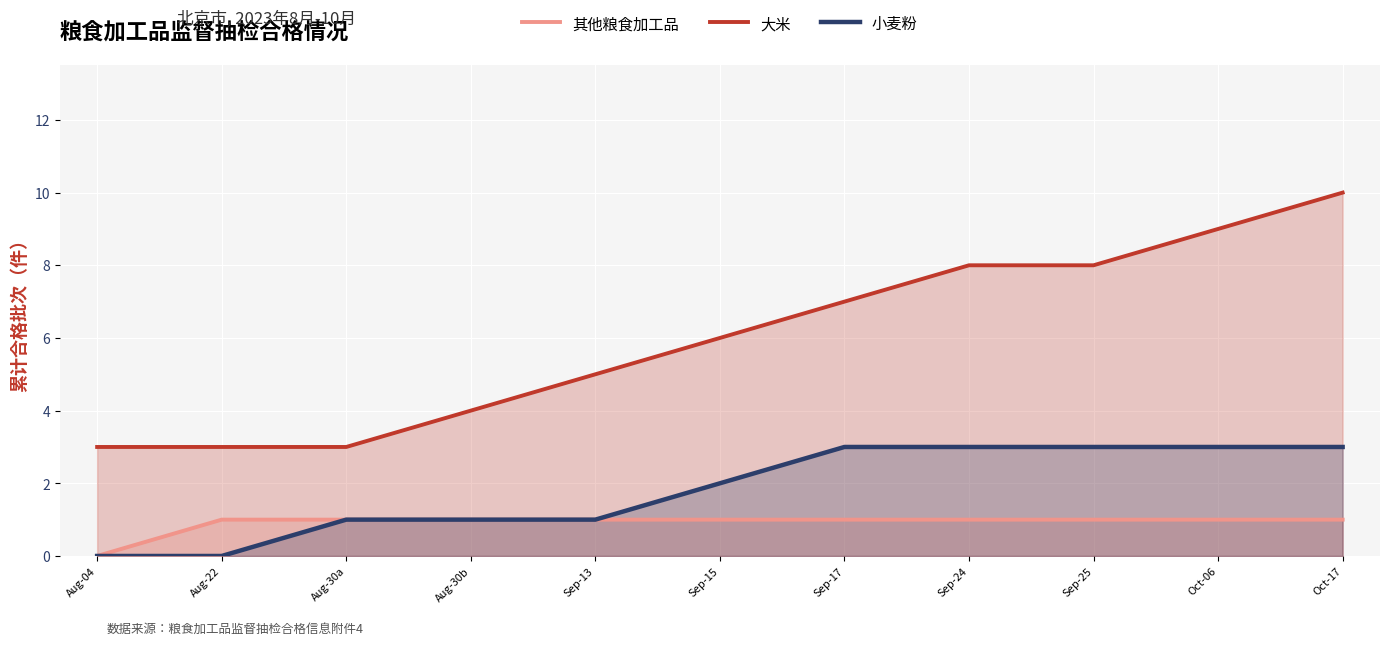

Which label corresponds to the smallest value in the chart?

Aug-04